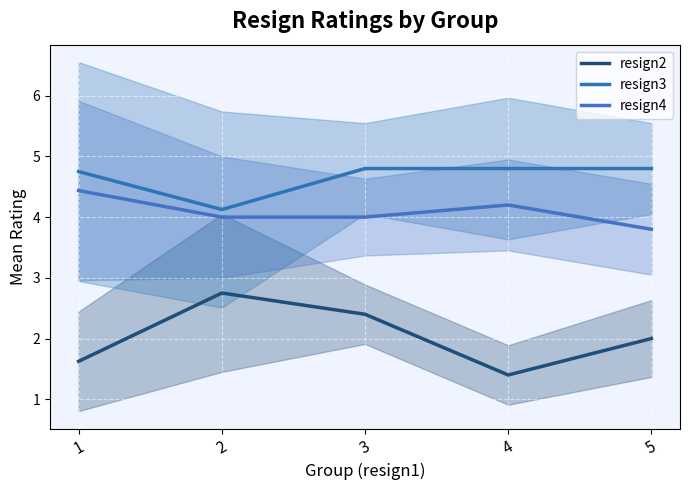

Which series has the widest spread of values?

resign2